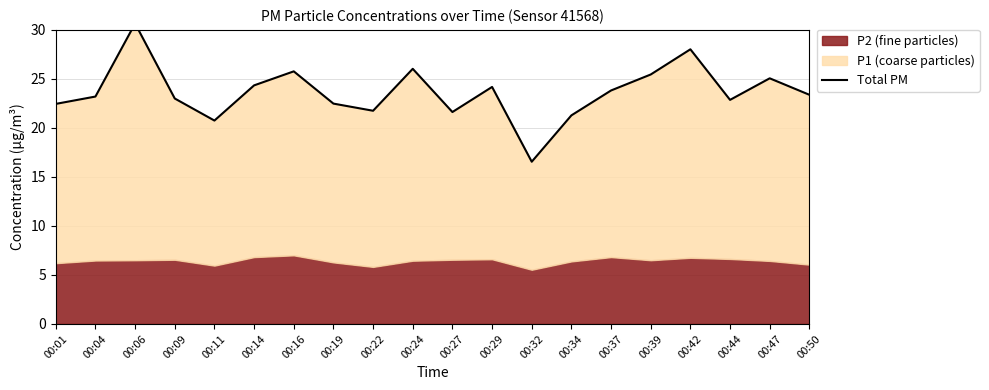

What is the minimum value shown in the chart?

16.6